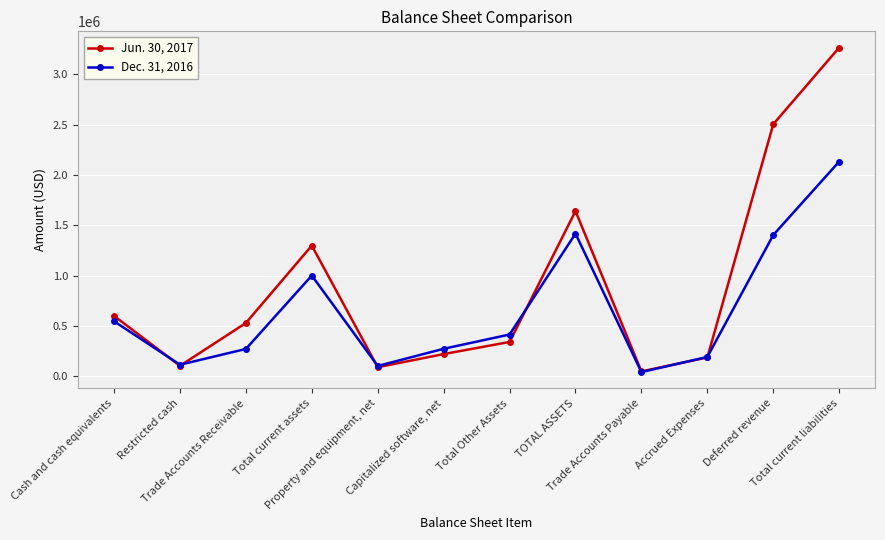

At which category does Jun. 30, 2017 reach its first local peak?

Total current assets